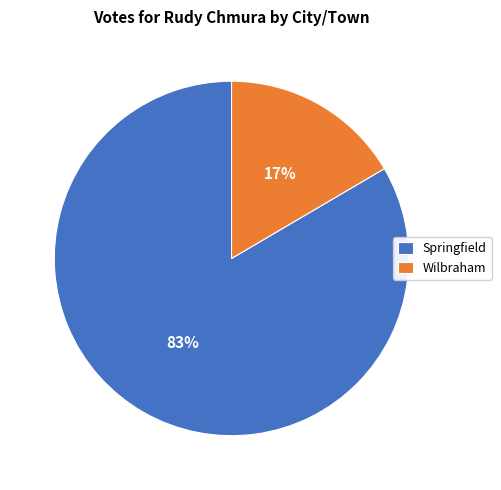

Combined, do Springfield and Wilbraham account for over 50%?

Yes